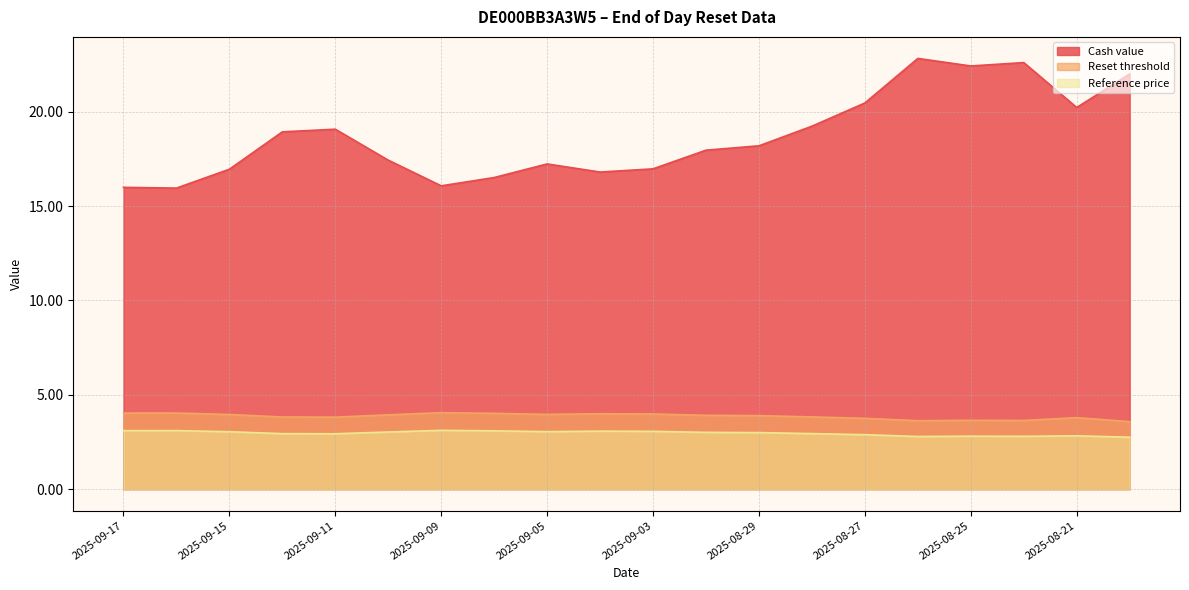

Between 2025-08-26 and 2025-08-28, which is larger?

2025-08-26